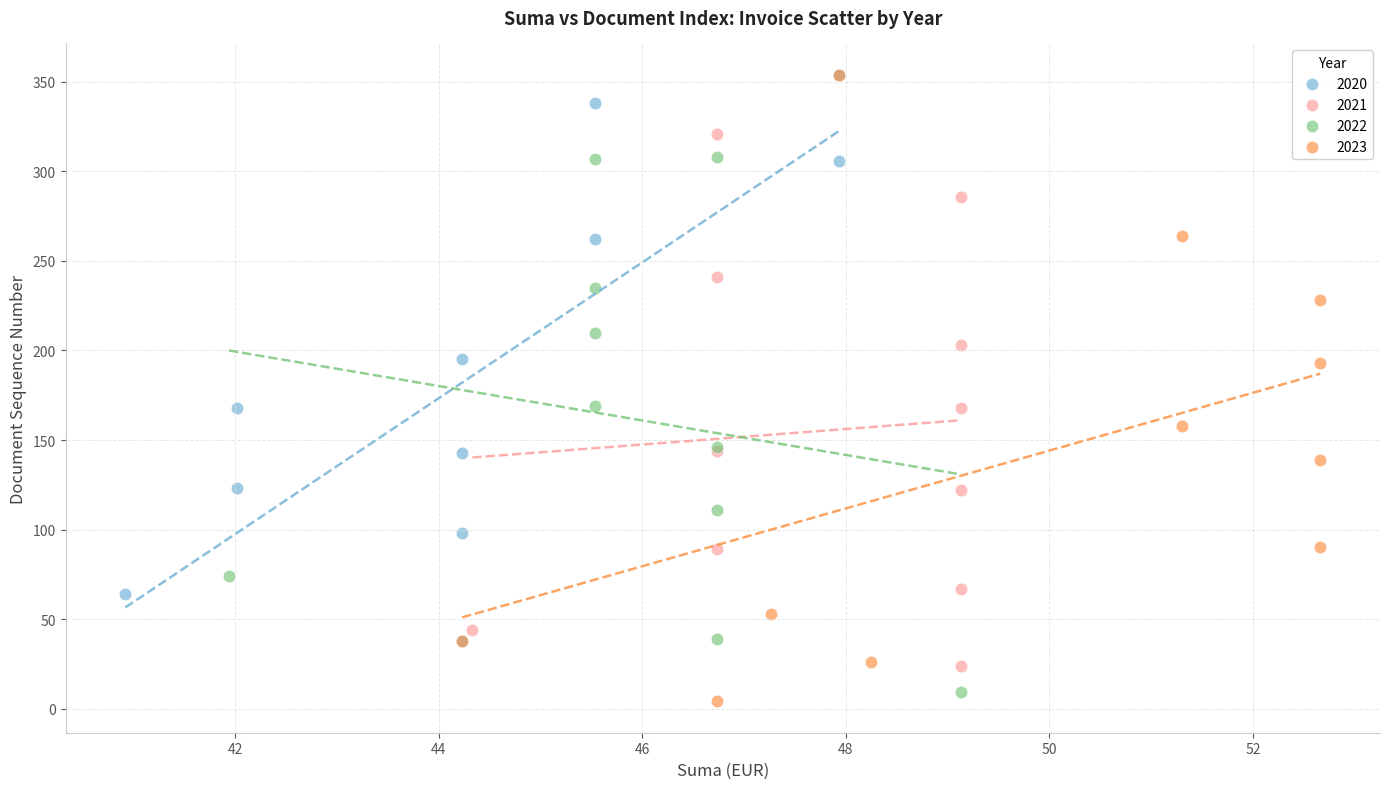

Which series contains the lowest Y value?

2023